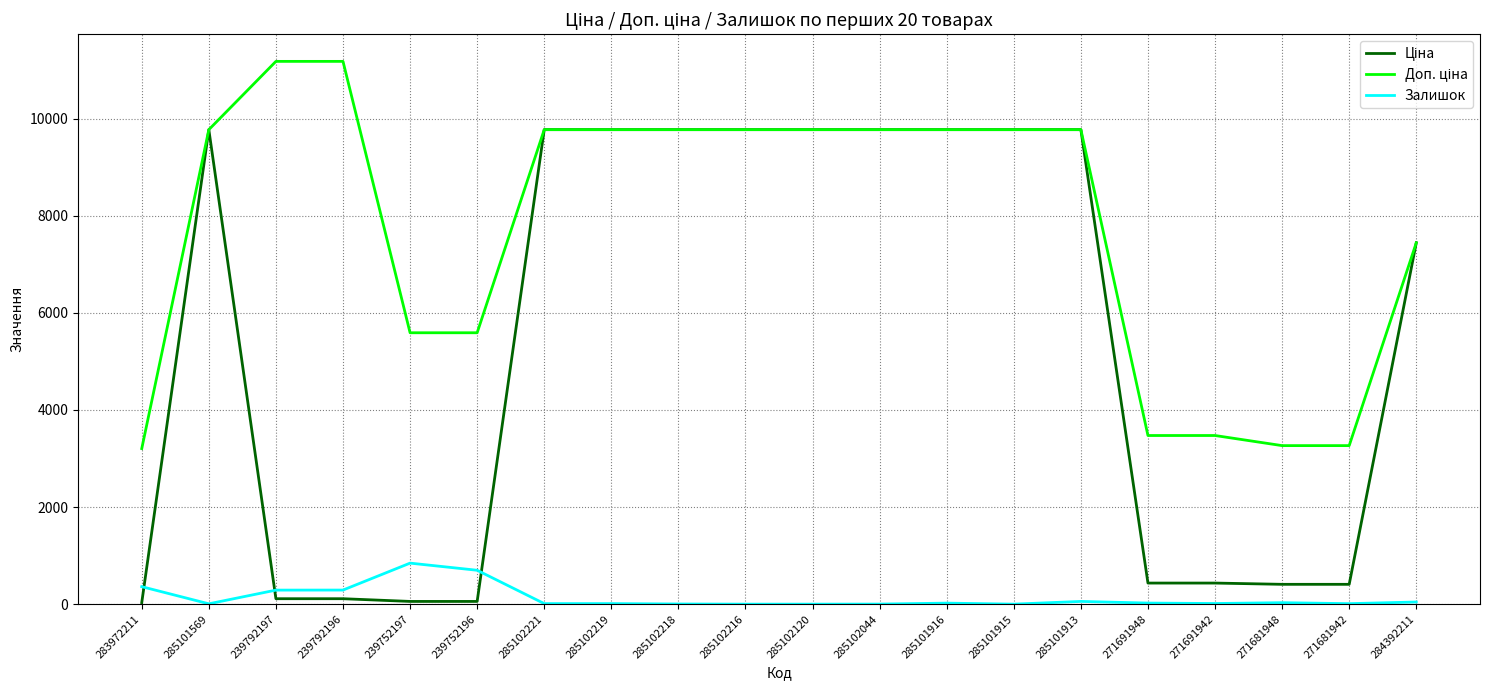

How many lines are shown in the chart?

3